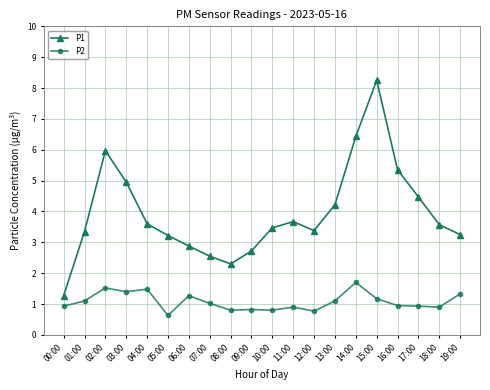

What is the label of the 6th point from the left?

05:00